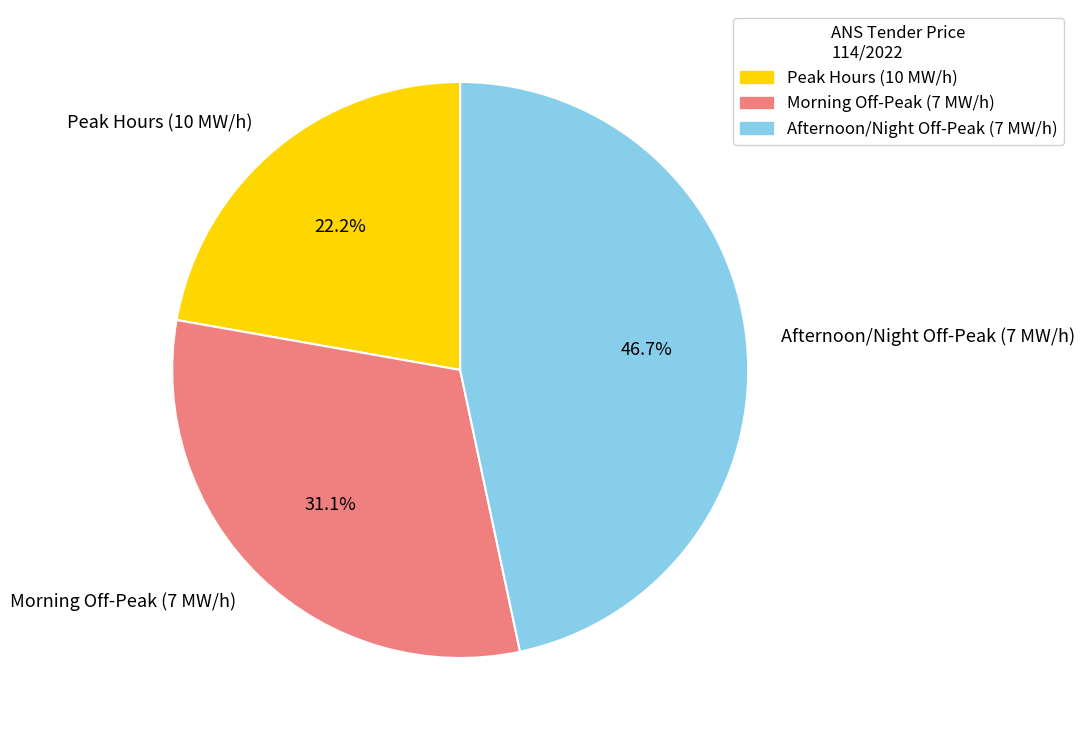

Which has a higher value, Morning Off-Peak (7 MW/h) or Peak Hours (10 MW/h)?

Morning Off-Peak (7 MW/h)